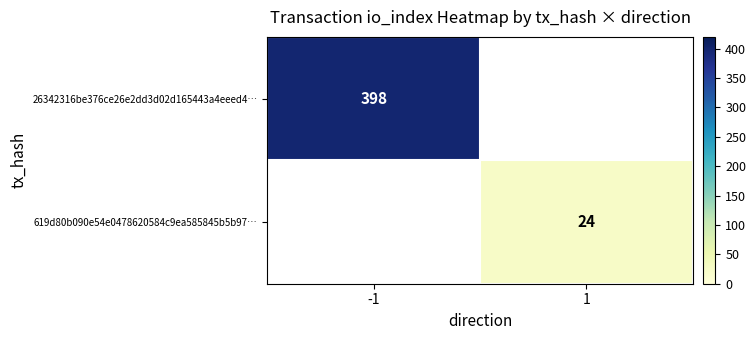

Is the value of 26342316be376ce26e2dd3d02d165443a4eeed4… at -1 greater than the value of 619d80b090e54e0478620584c9ea585845b5b97… at 1?

Yes